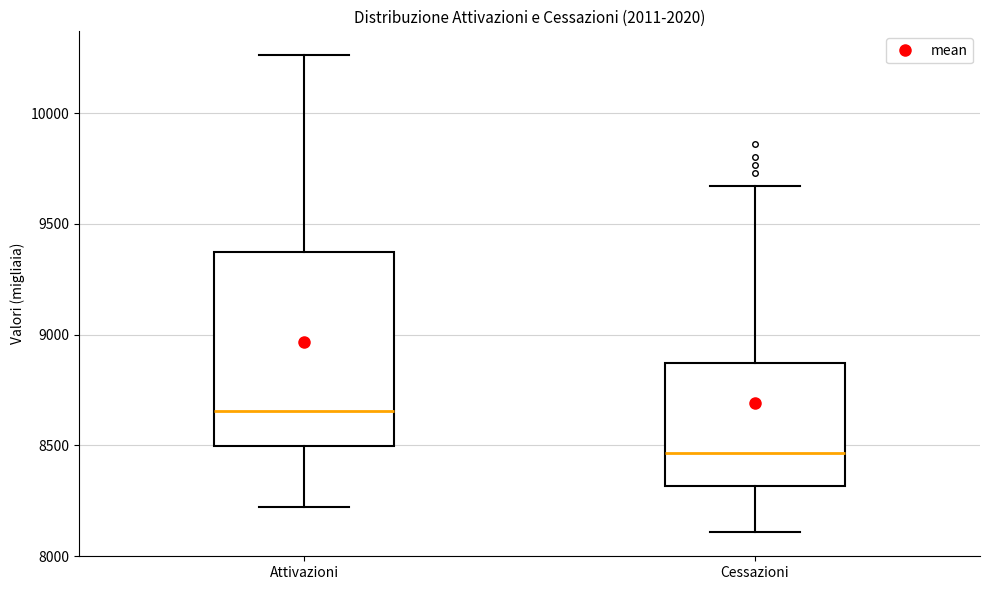

Comparing the boxes themselves (not the whiskers), which one is the tallest?

Attivazioni